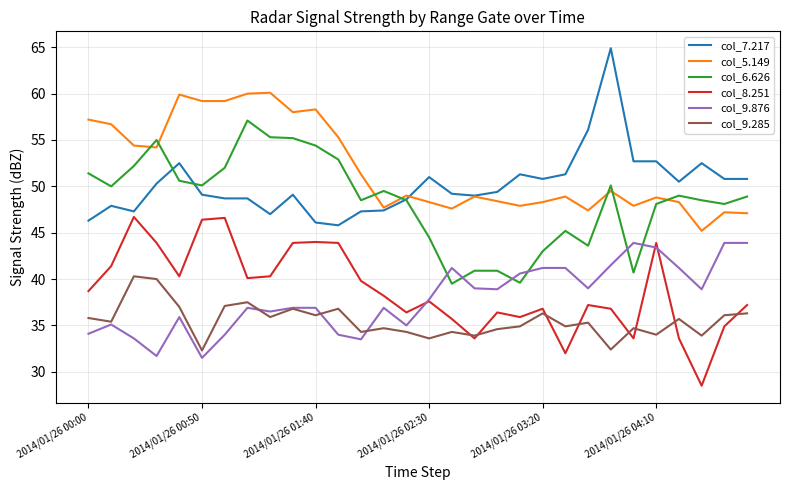

At how many categories does at least one series exceed 32?

30